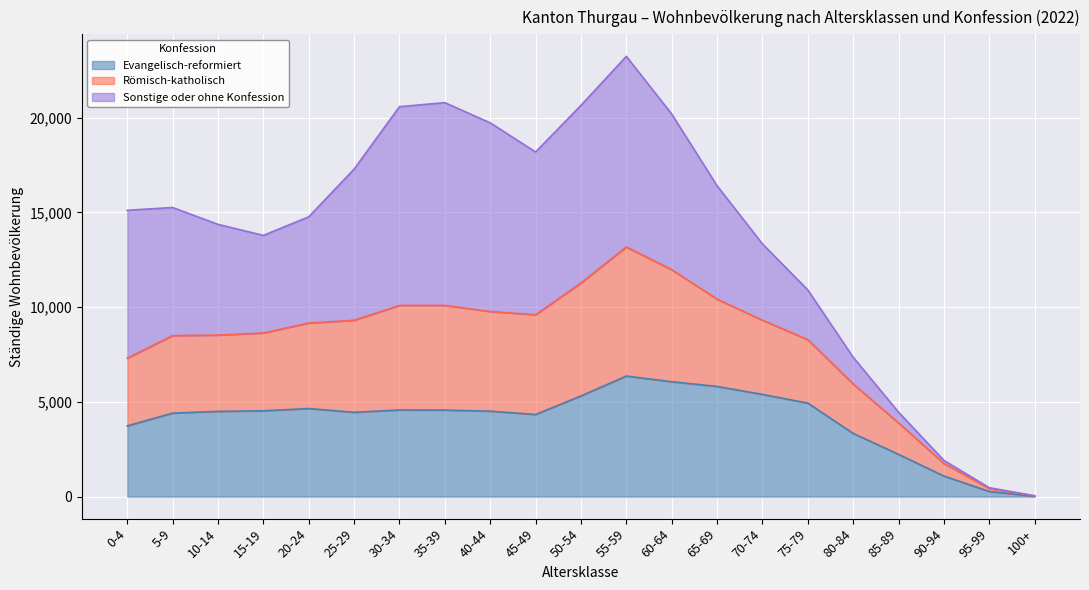

What is the maximum value for Evangelisch-reformiert?

6364